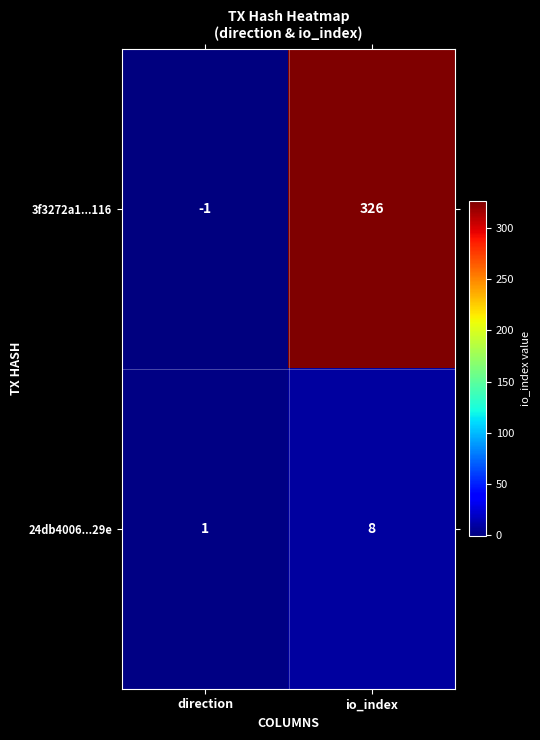

Which category has the lowest value across all series?

direction